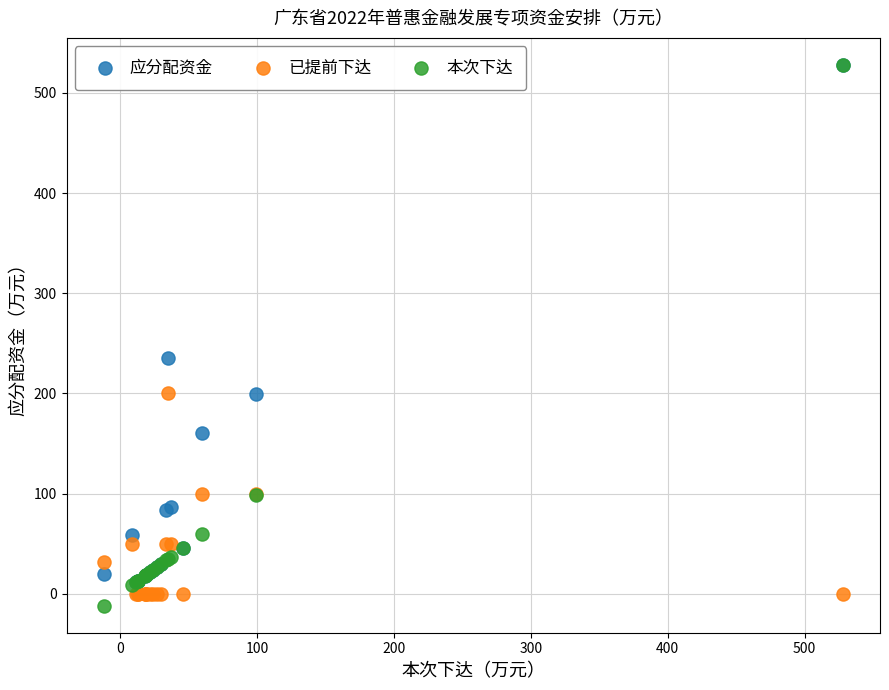

In the 本次下达 series, what Y value is closest to 258?

99